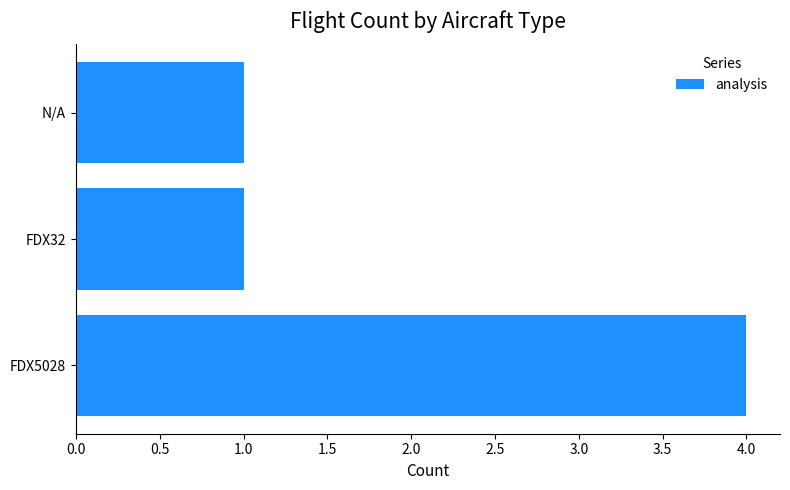

Is it true that the value at N/A is 0?

False